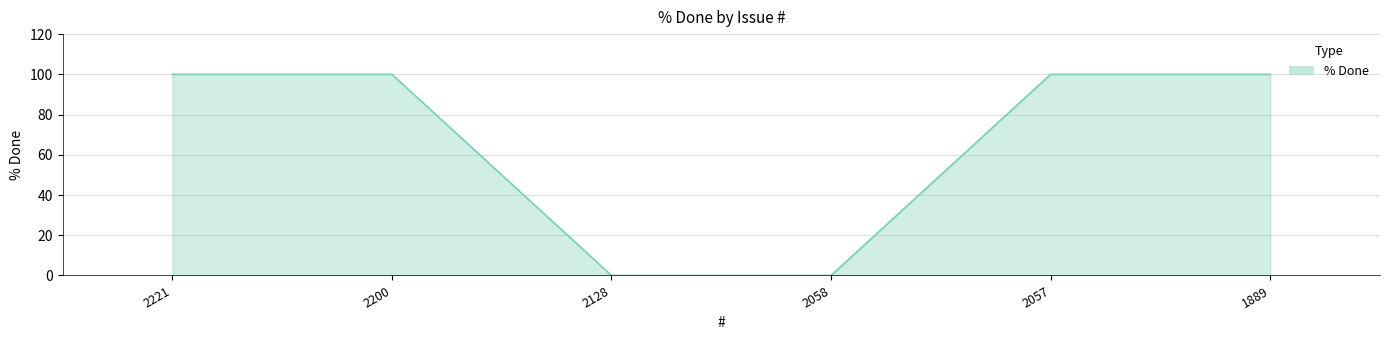

True or false: the data has more than 1 interior local peaks.

False